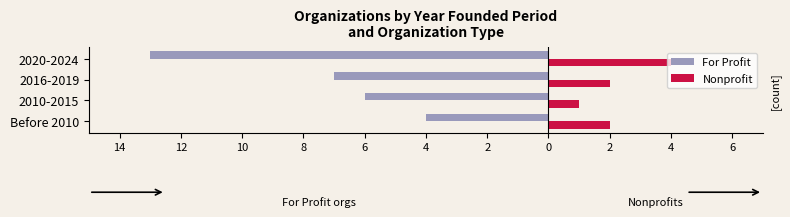

What are all the series names shown in the legend?

For Profit, Nonprofit